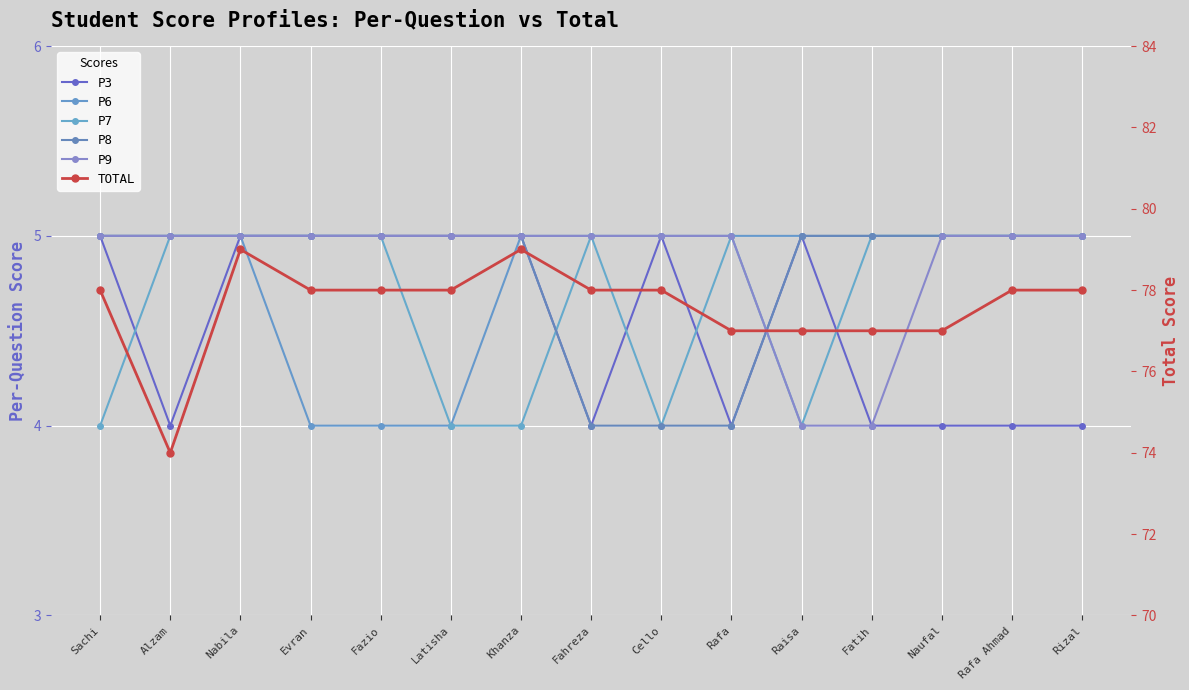

Reading right to left, extract all data points from this chart.

P3: 4	4	4	4	5	4	5	4	5	5	5	5	5	4	5
P6: 5	5	5	5	5	5	5	5	5	4	4	4	5	5	5
P7: 5	5	5	5	4	5	4	5	4	4	5	5	5	5	4
P8: 5	5	5	5	5	4	4	4	5	5	5	5	5	5	5
P9: 5	5	5	4	4	5	5	5	5	5	5	5	5	5	5
TOTAL: 78	78	77	77	77	77	78	78	79	78	78	78	79	74	78